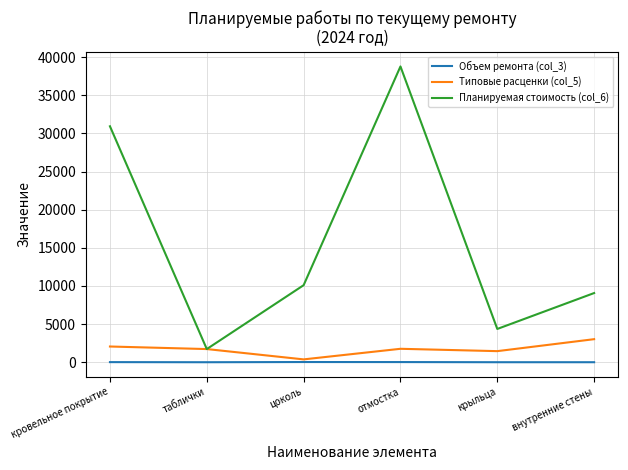

True or false: Планируемая стоимость (col_6) and Объем ремонта (col_3) cross at least once.

False